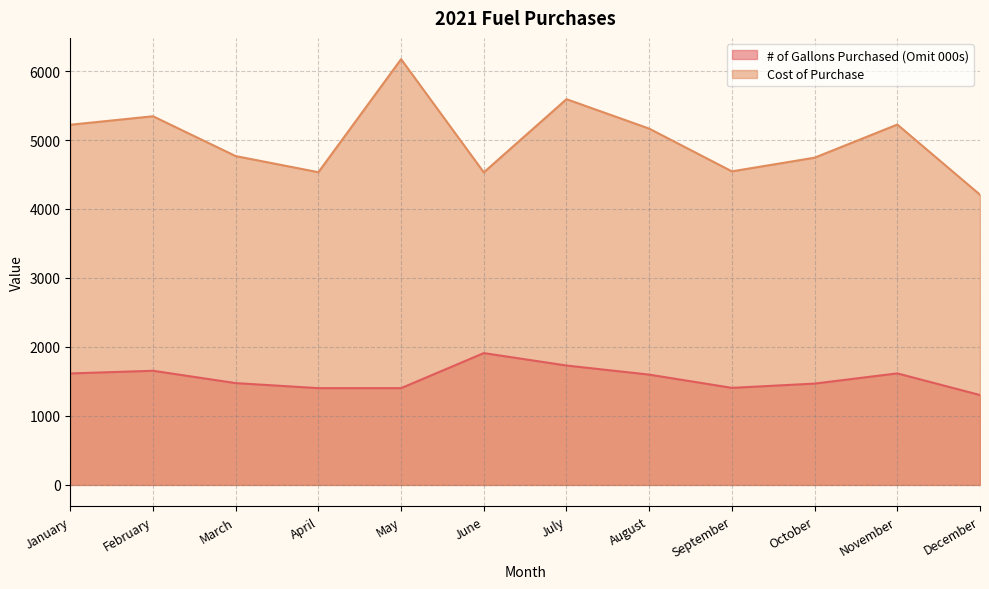

Which category has the lowest value in the # of Gallons Purchased (Omit 000s) series?

December